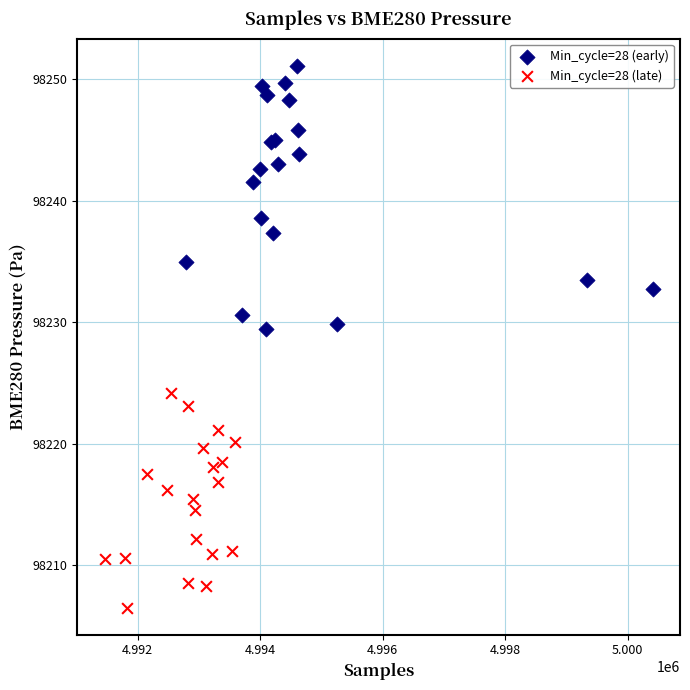

Which series contains the lowest Y value?

Min_cycle=28 (late)